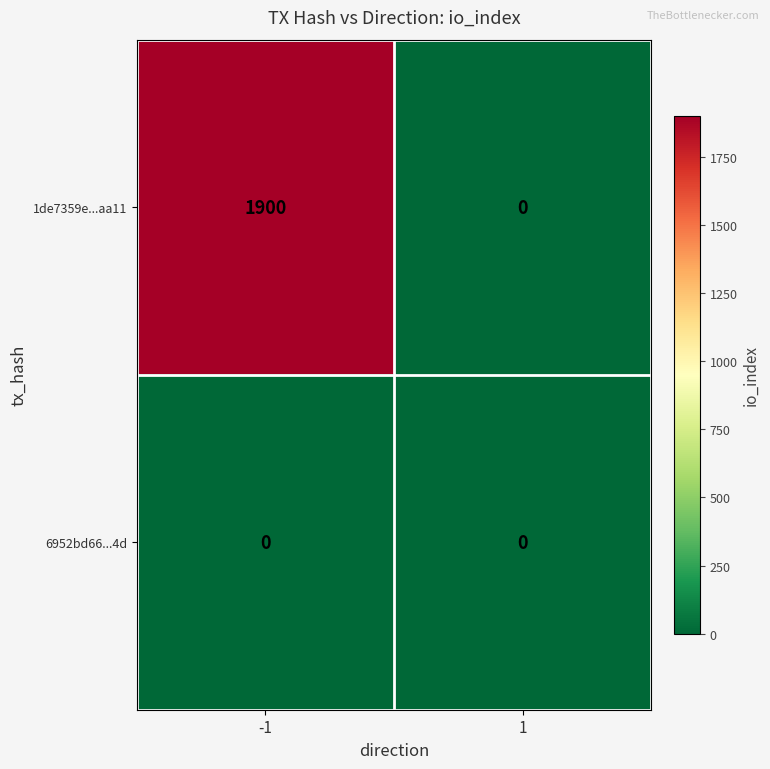

What is the greatest value displayed?

1900